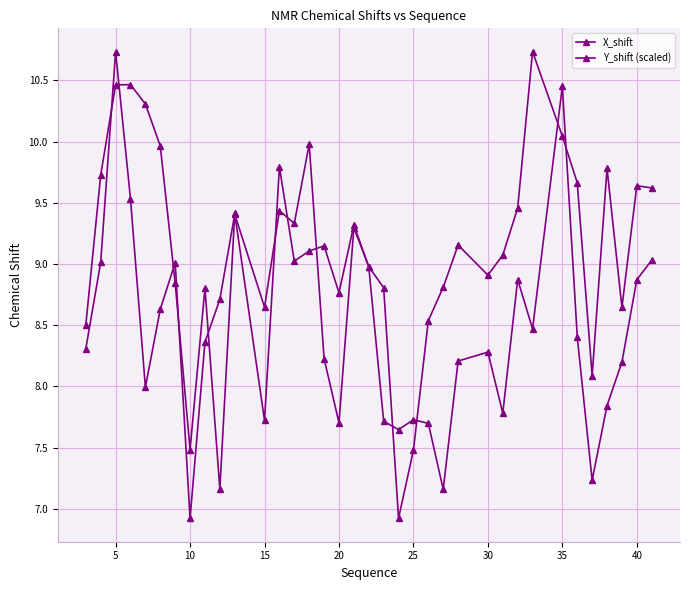

How many categories are shown in the chart?

36